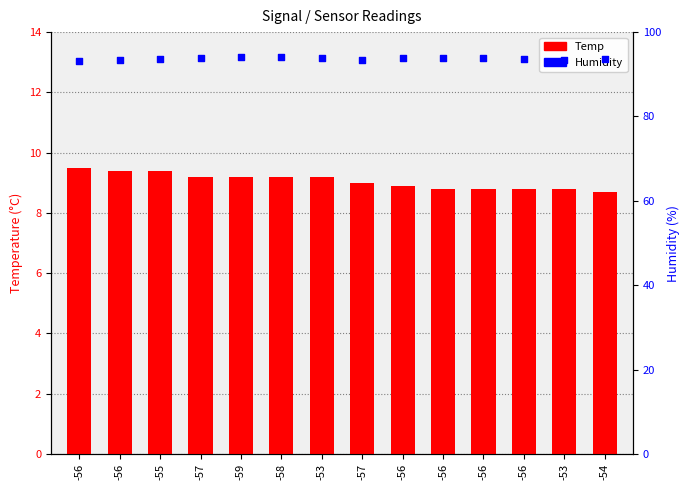

Which series contains the highest Y value?

Humidity